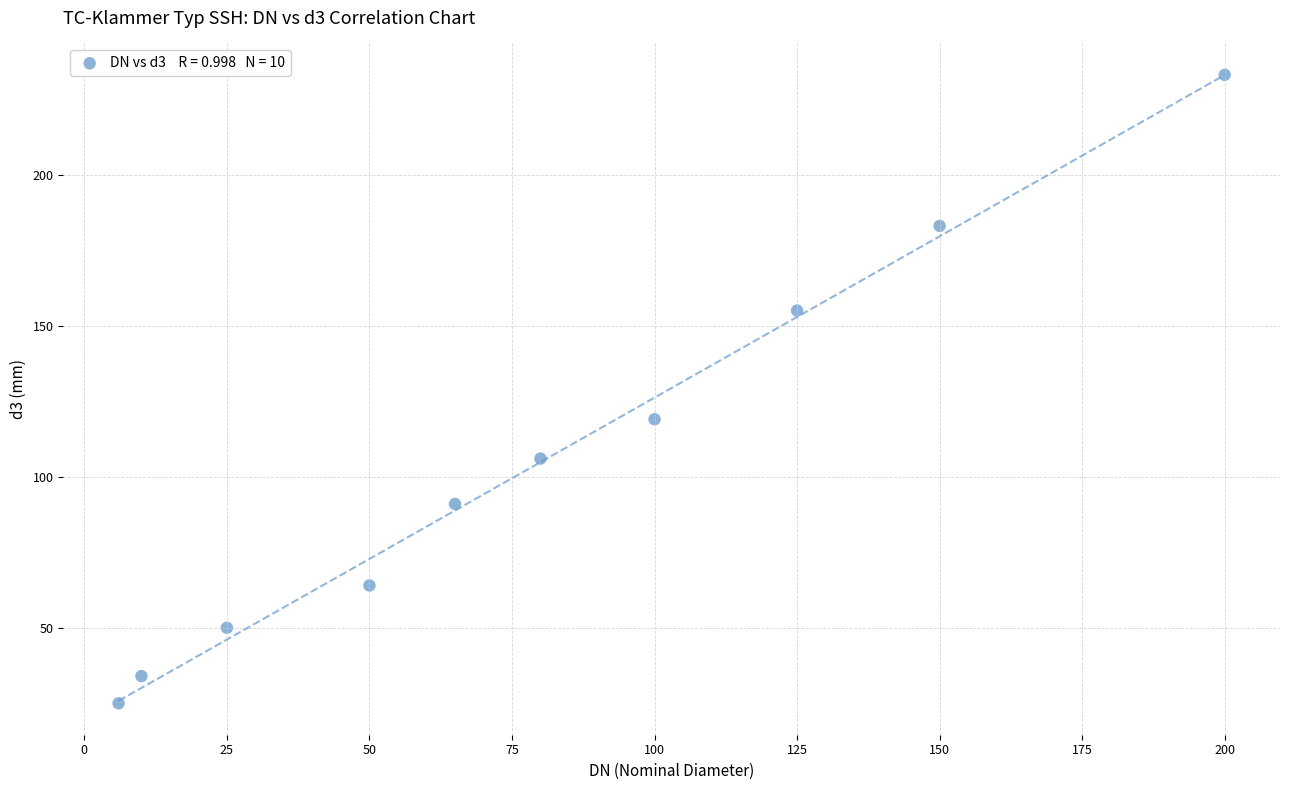

What Y value in the scatter plot is closest to 129?

119